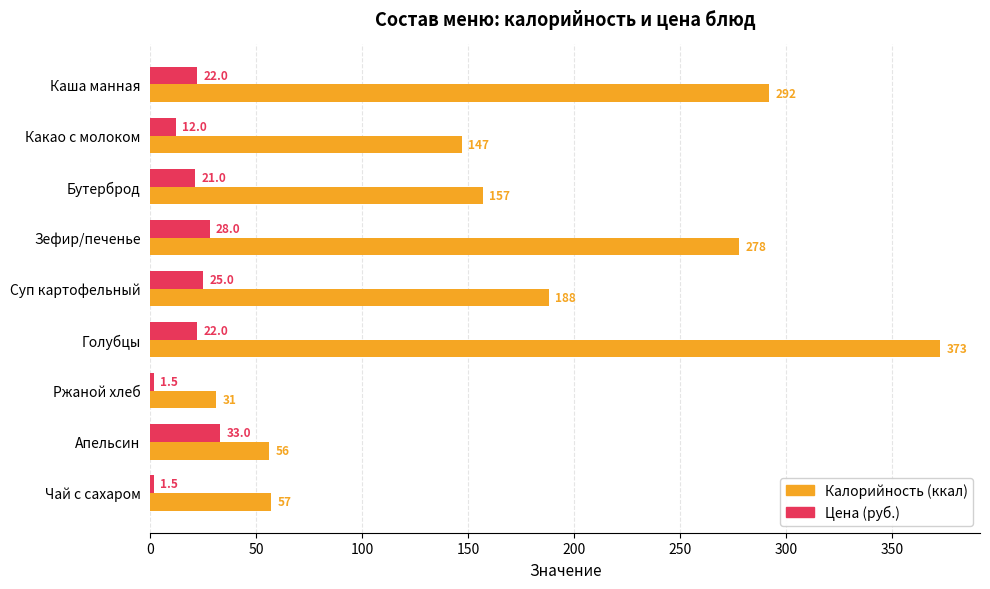

What is the highest value of the Цена (руб.) series?

33.0